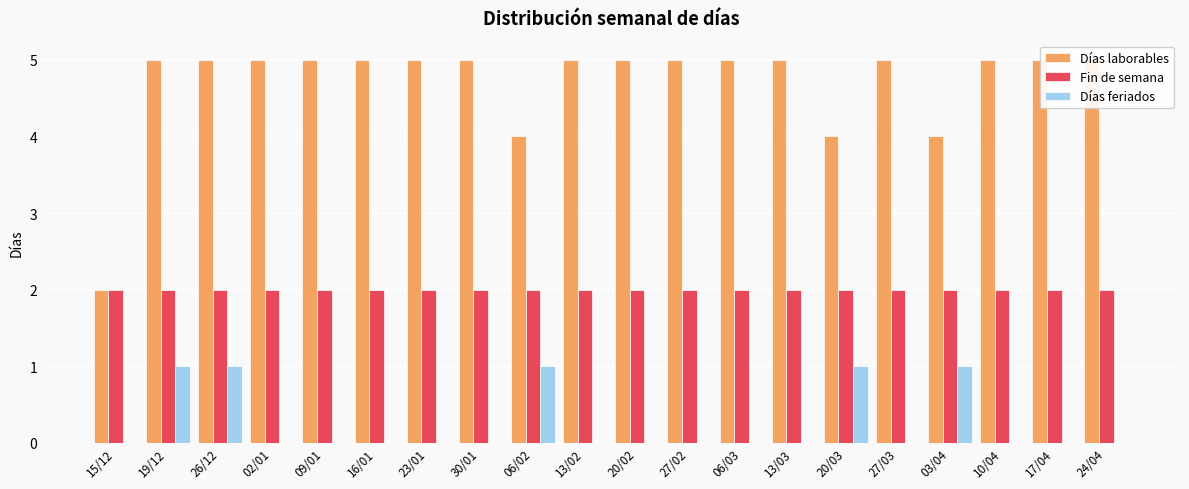

What is the approximate value of Fin de semana at 19/12?

2